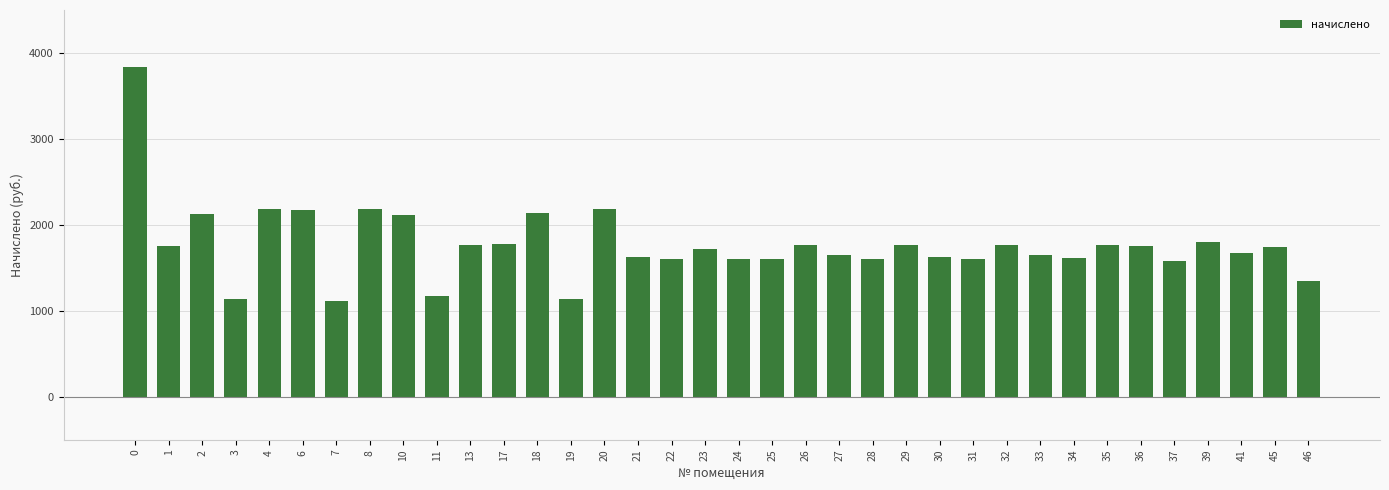

Approximately how many times larger is the value at 41 compared to 45?

1.0